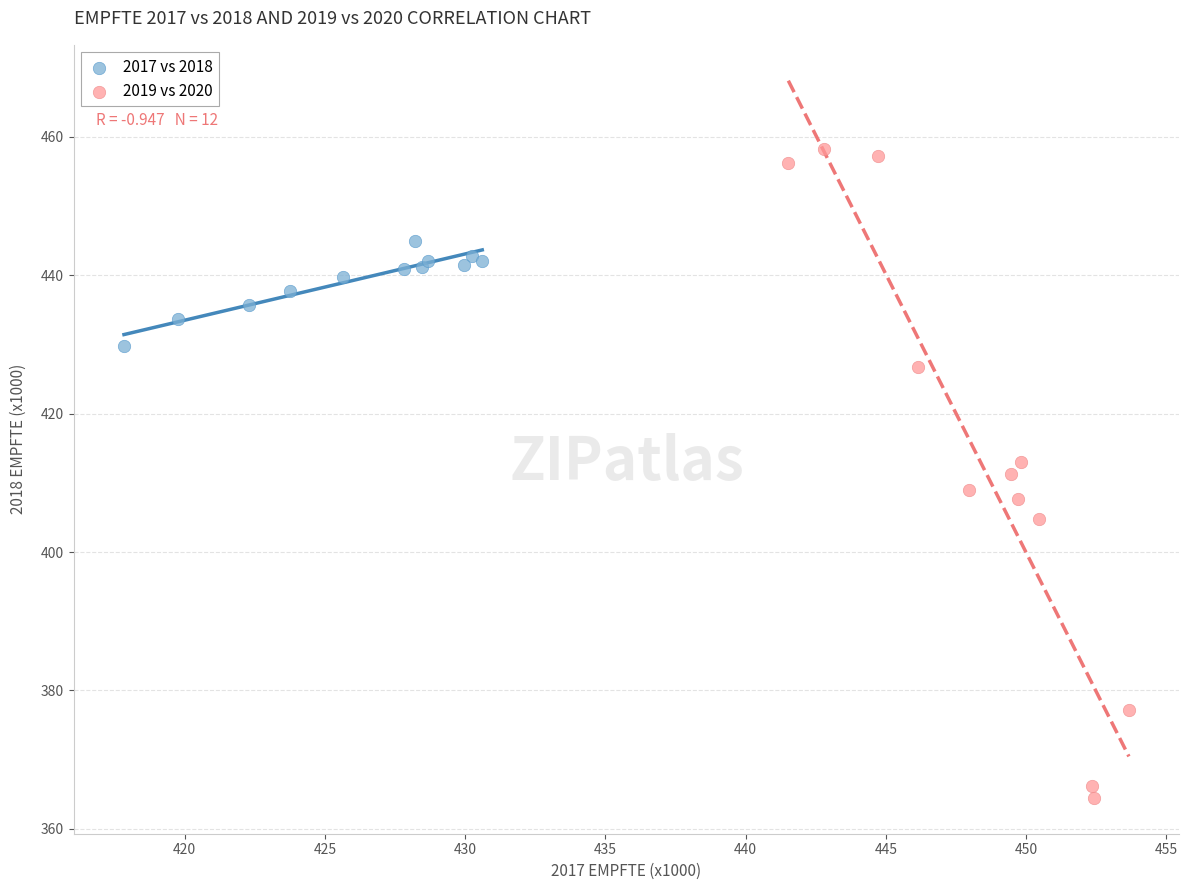

Which series contains the highest Y value?

2019 vs 2020